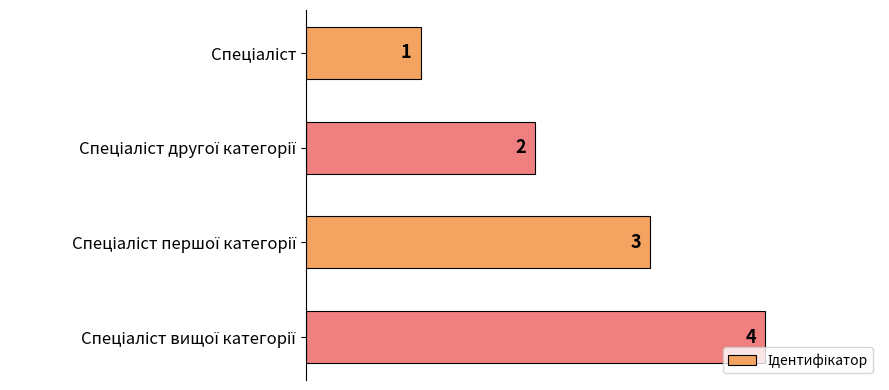

What is the sum of all values?

10